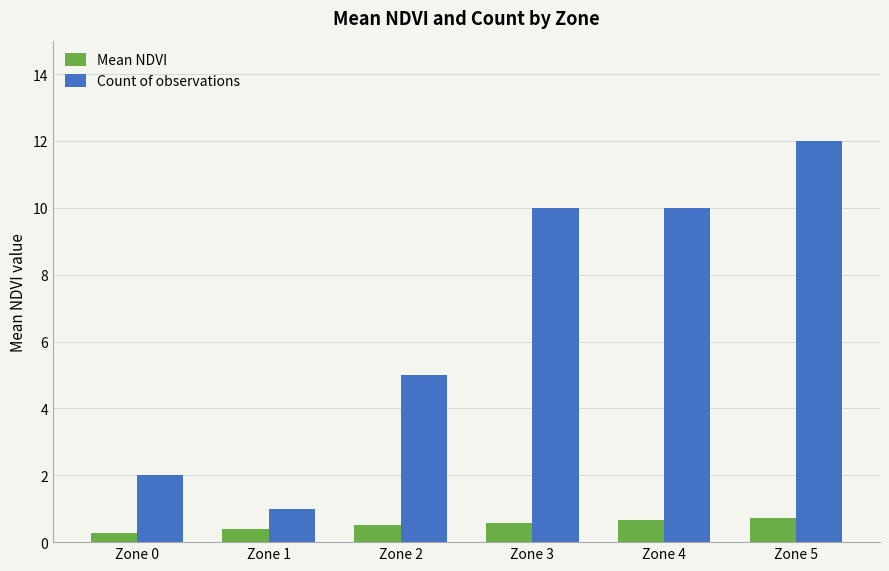

At how many categories does at least one series exceed 3?

4